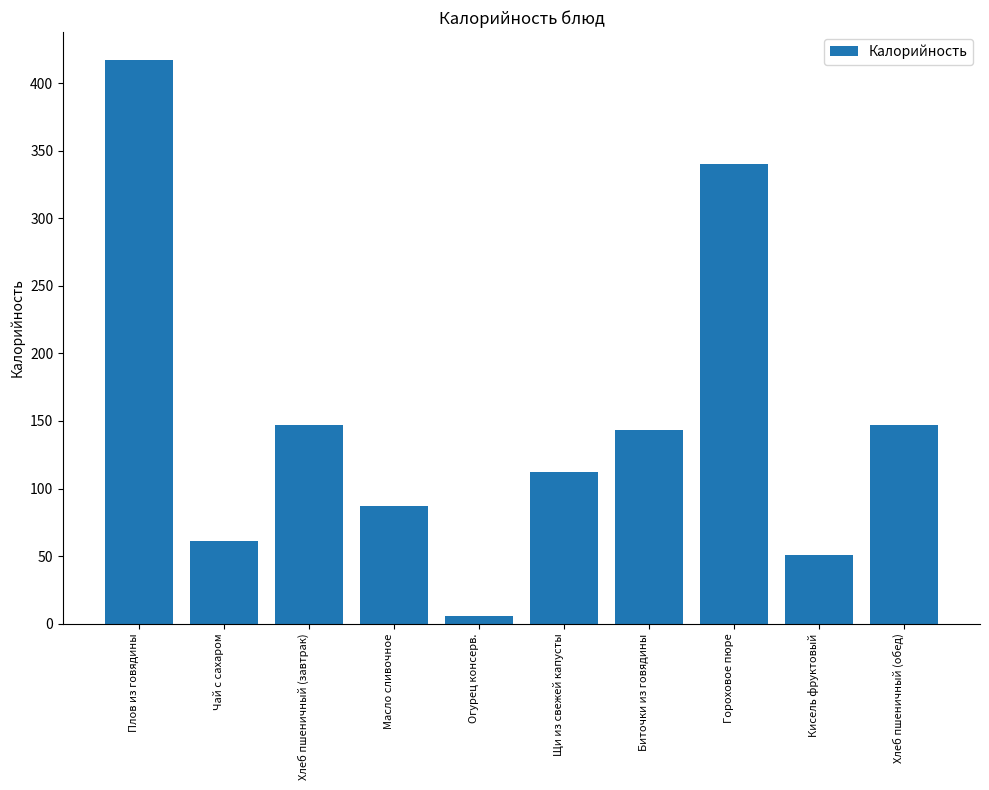

Between Плов из говядины and Биточки из говядины, which is larger?

Плов из говядины